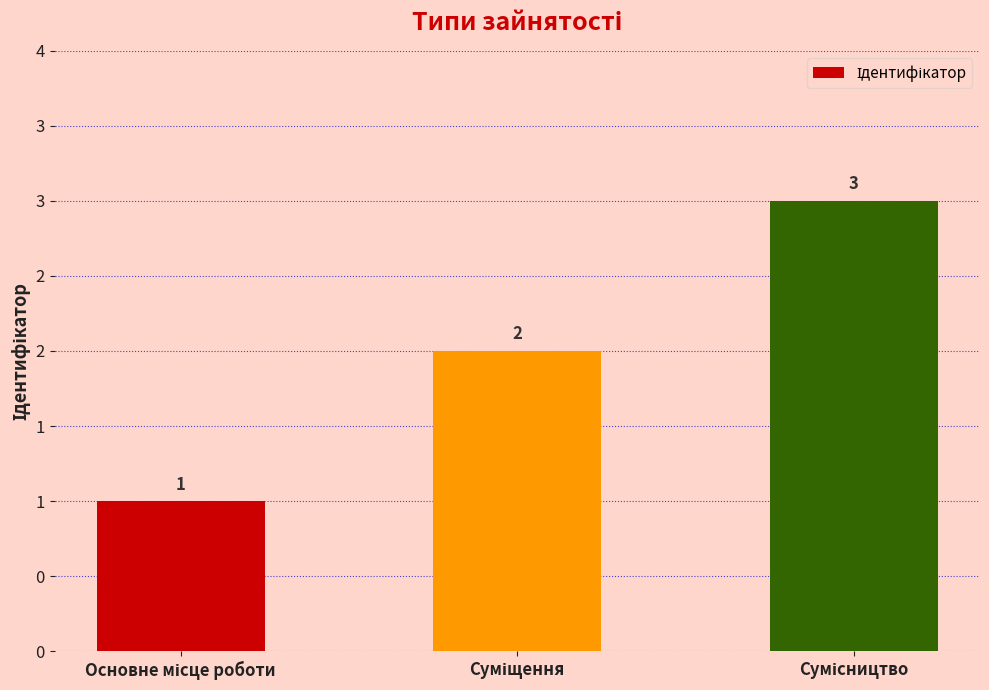

List the labels in order of value, largest first.

Сумісництво, Суміщення, Основне місце роботи